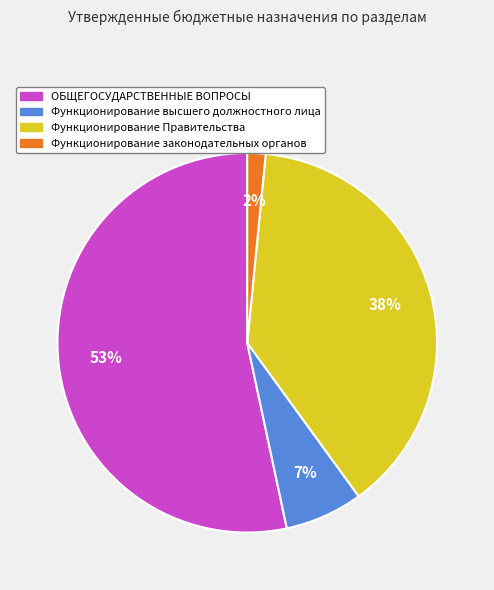

Is there any slice that represents more than half of the pie?

Yes